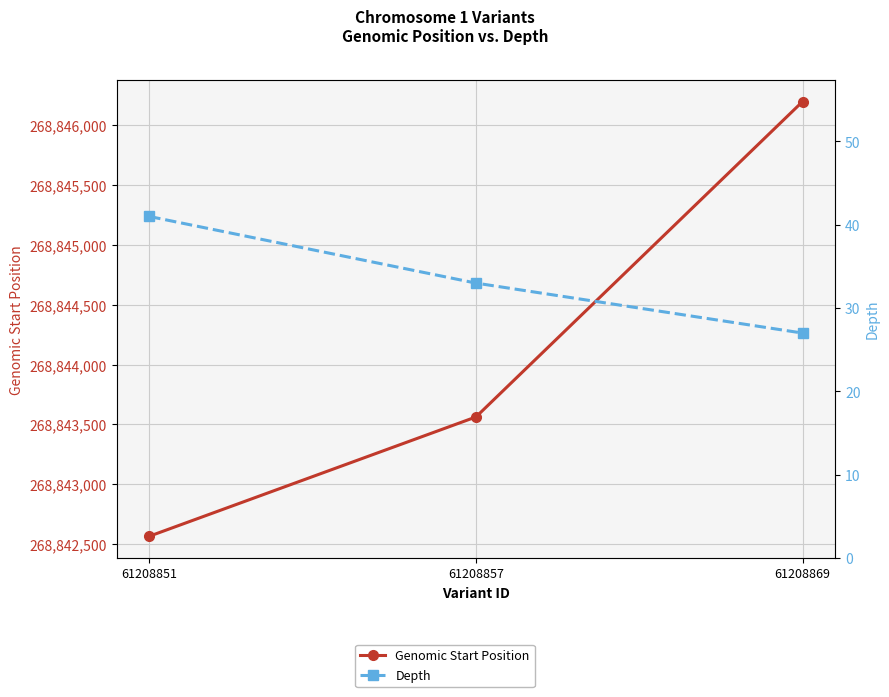

Rank the categories by Depth value from highest to lowest.

61208851, 61208857, 61208869